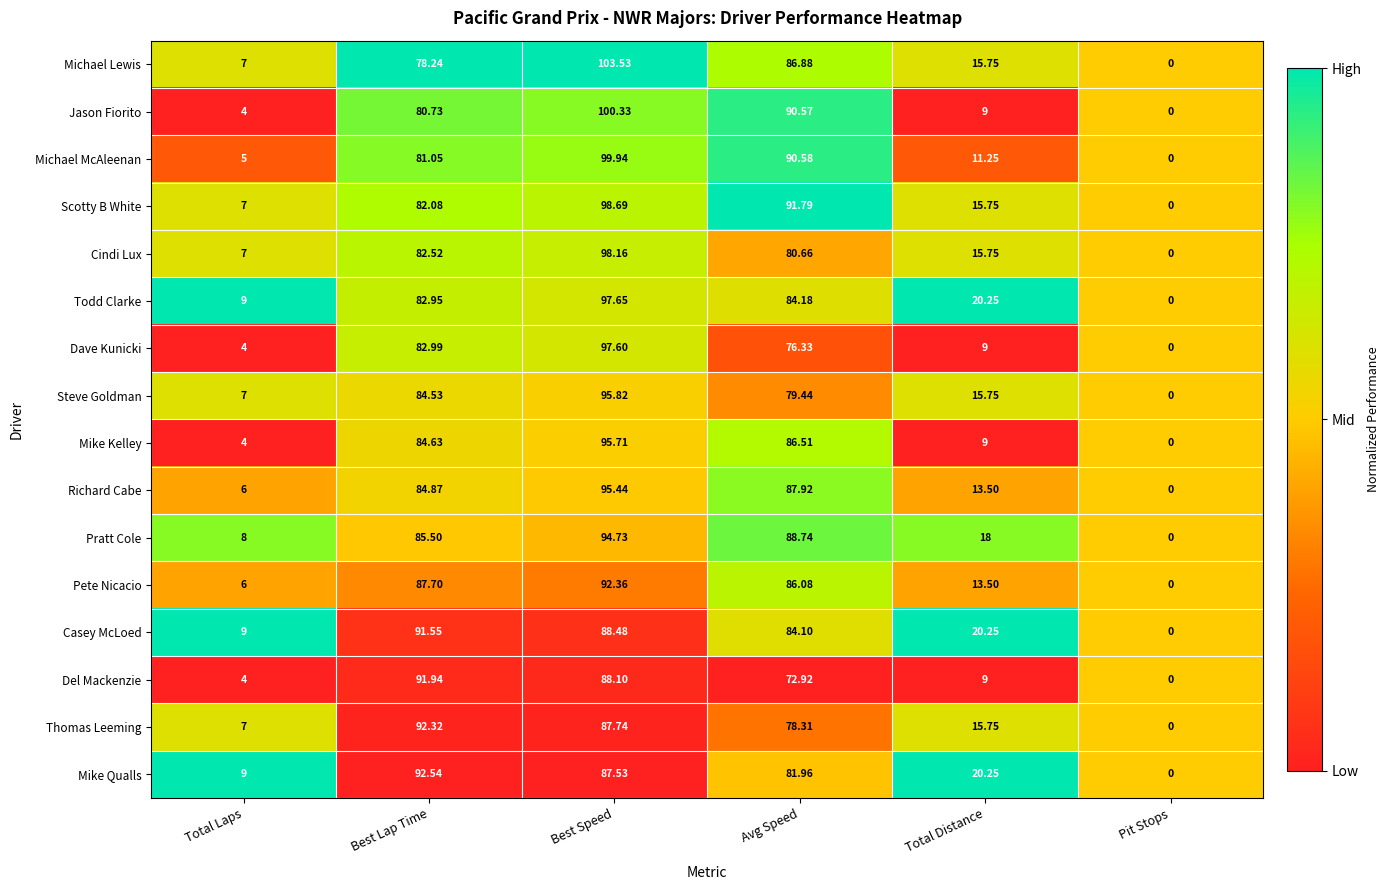

At which category is the sum across all series the highest?

Best Speed